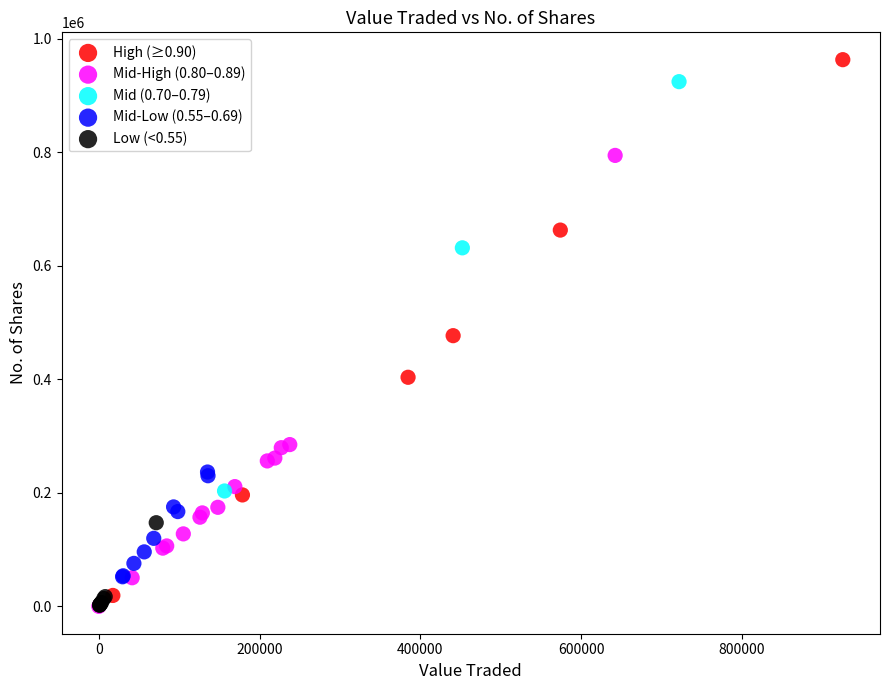

Which series has the widest spread of Y values?

High (≥0.90)